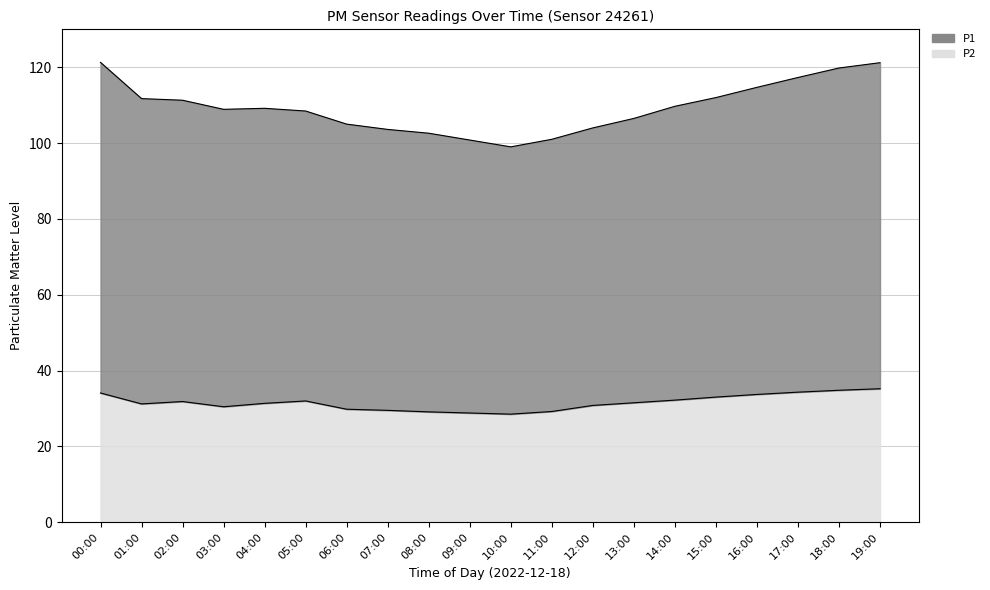

What is the ratio of the value at 08:00 to the value at 02:00?

0.9